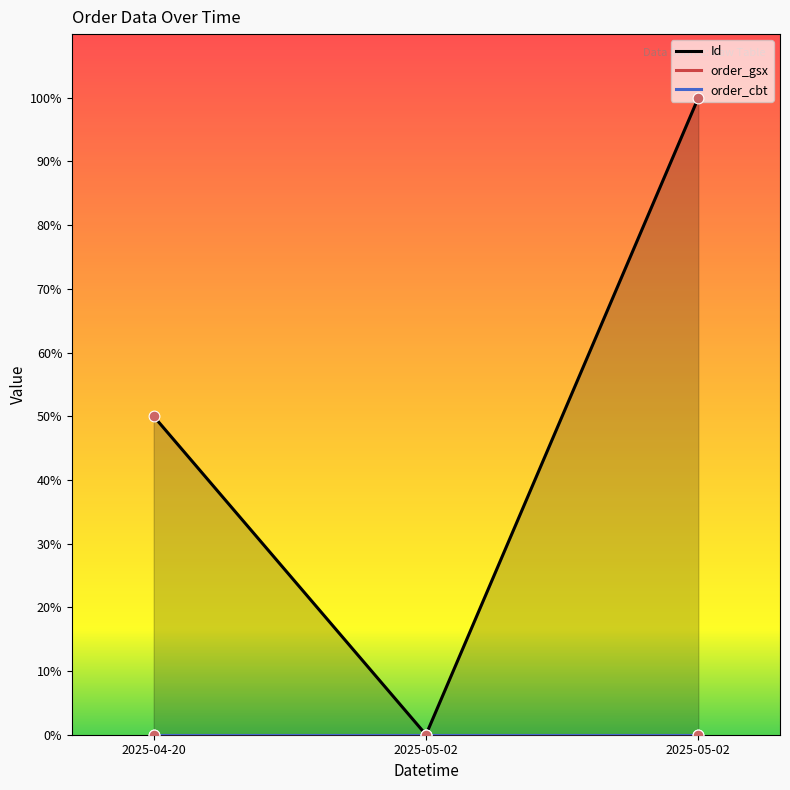

Which series contains the highest Y value?

Id